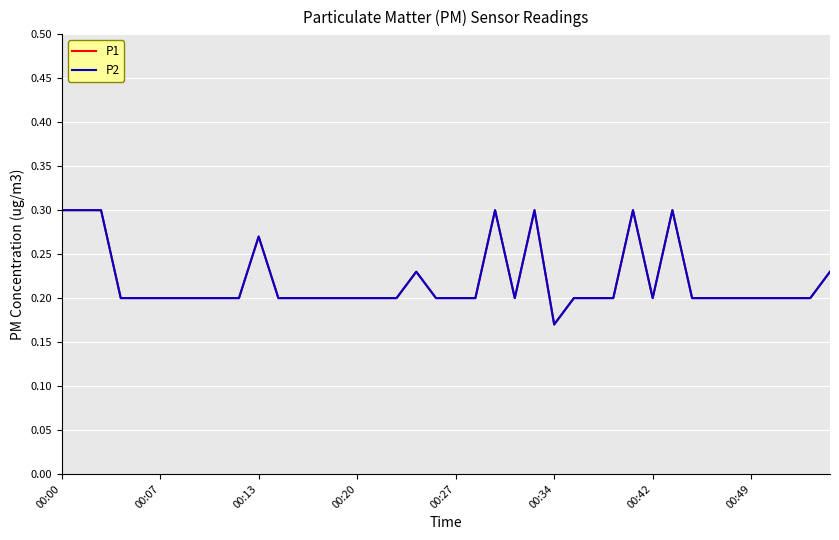

Reading left to right, list all the values displayed in this chart.

P1: 0.3	0.3	0.3	0.2	0.2	0.2	0.2	0.2	0.2	0.2	0.3	0.2	0.2	0.2	0.2	0.2	0.2	0.2	0.2	0.2	0.2	0.2	0.3	0.2	0.3	0.2	0.2	0.2	0.2	0.3	0.2	0.3	0.2	0.2	0.2	0.2	0.2	0.2	0.2	0.2
P2: 0.3	0.3	0.3	0.2	0.2	0.2	0.2	0.2	0.2	0.2	0.3	0.2	0.2	0.2	0.2	0.2	0.2	0.2	0.2	0.2	0.2	0.2	0.3	0.2	0.3	0.2	0.2	0.2	0.2	0.3	0.2	0.3	0.2	0.2	0.2	0.2	0.2	0.2	0.2	0.2